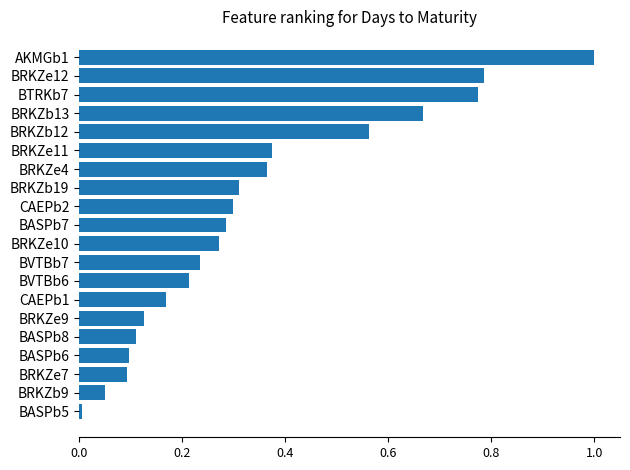

What is the label of the 13th bar from the bottom?

BRKZb19